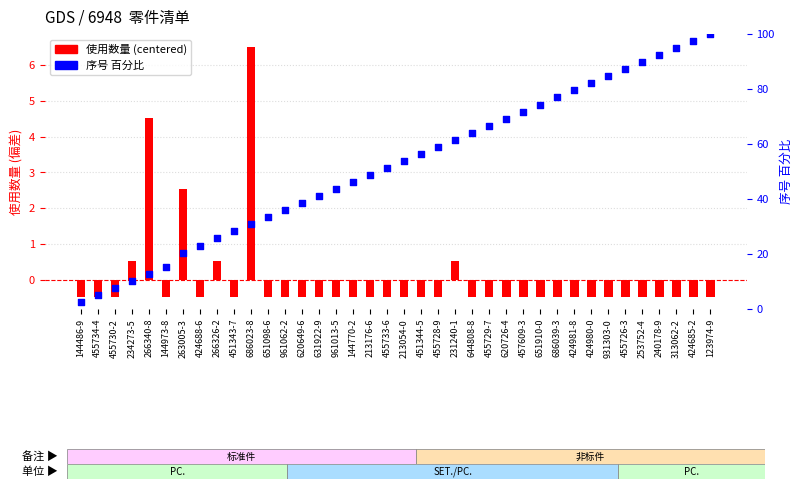

Is the value of 序号 百分比 at 686039-3 greater than the value of 使用数量 (centered) at 313062-2?

Yes